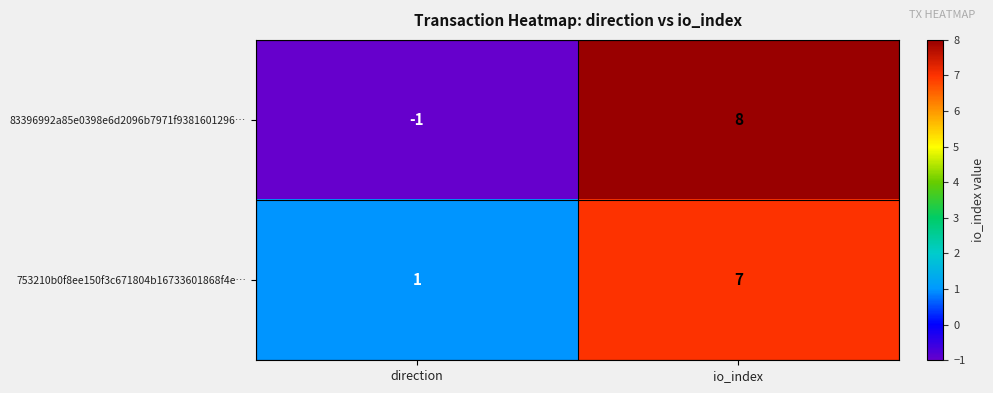

What value does the 753210b0f8ee150f3c671804b16733601868f4e… series have at io_index?

7